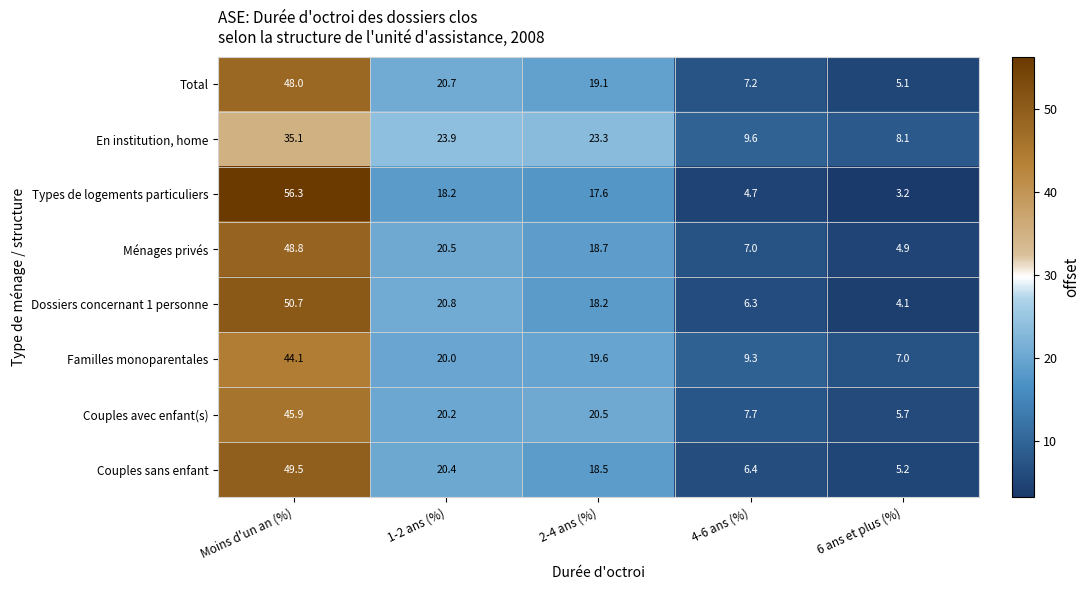

At which category is the sum across all series the highest?

Moins d'un an (%)